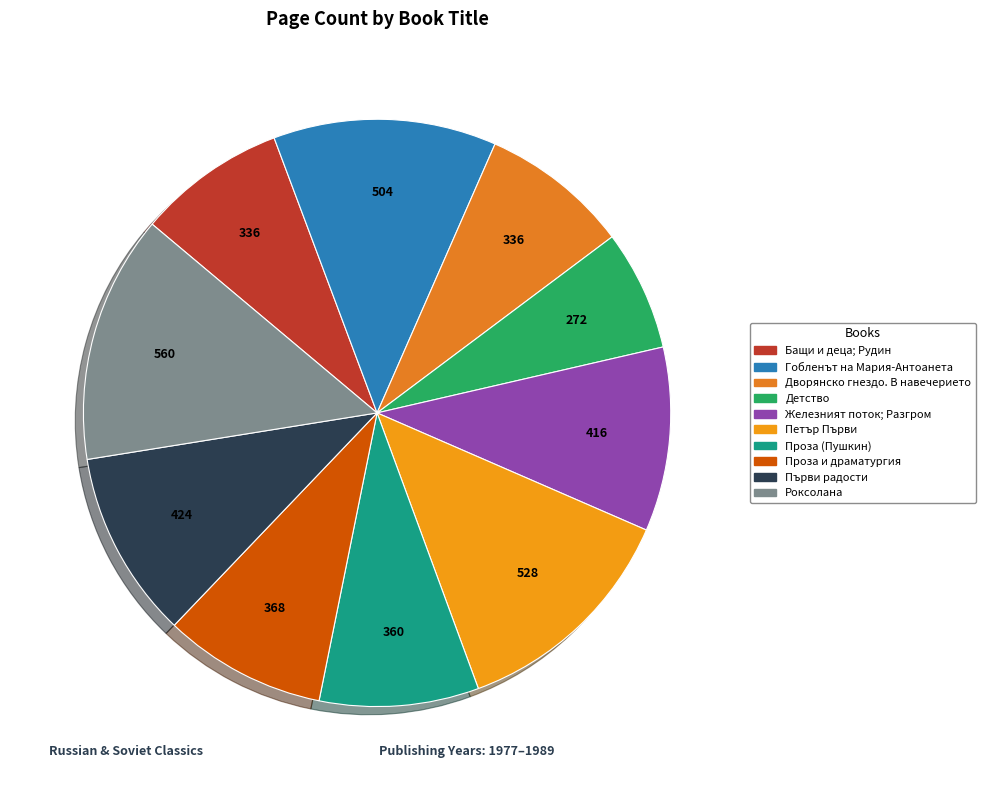

True or false: Роксолана accounts for 19% of the total.

False